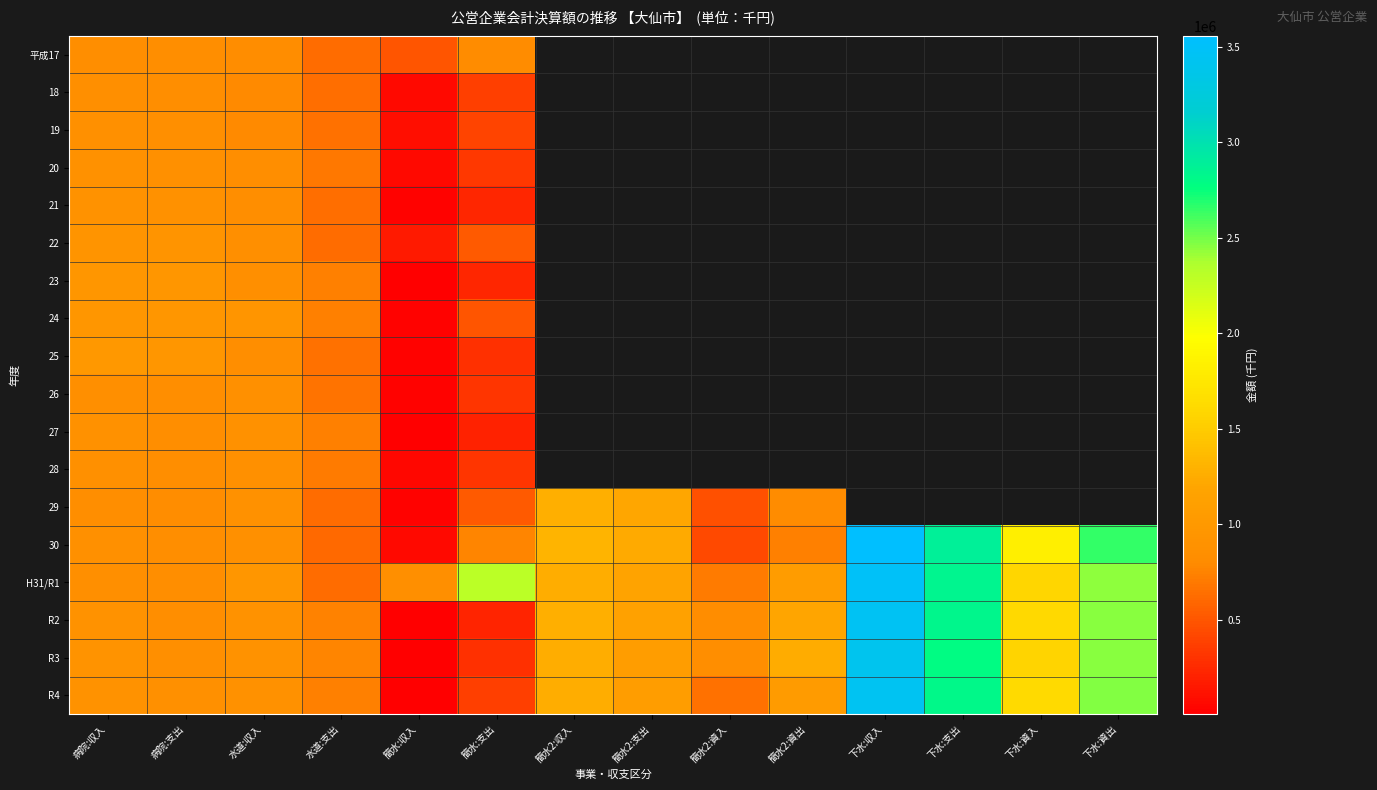

How many distinct data groups are displayed?

18